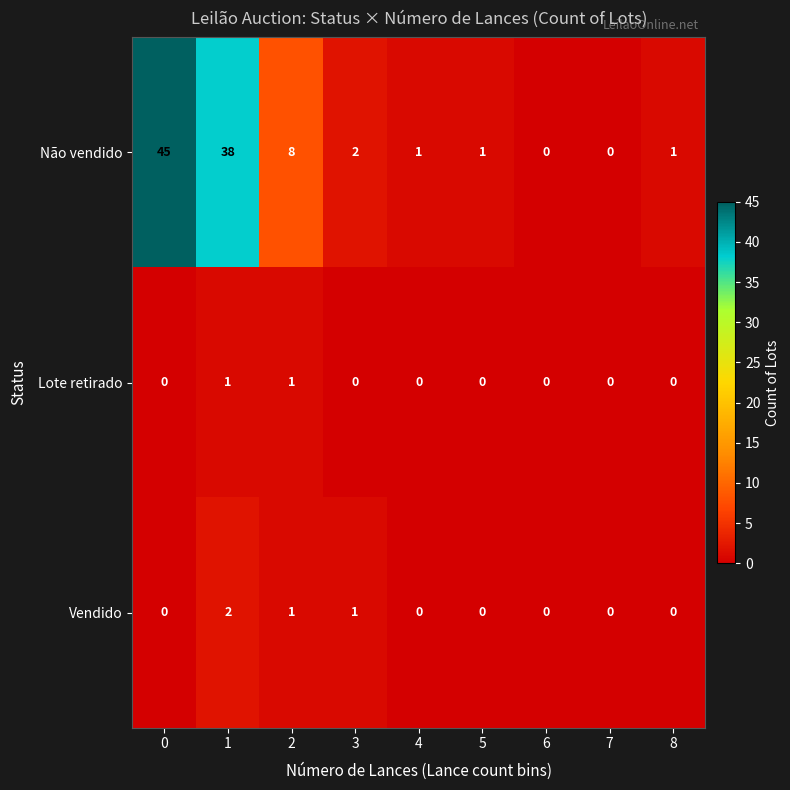

Reading left to right, transcribe all the data shown in this chart.

Não vendido: 0=45	1=38	2=8	3=2	4=1	5=1	6=0	7=0	8=1
Lote retirado: 0=0	1=1	2=1	3=0	4=0	5=0	6=0	7=0	8=0
Vendido: 0=0	1=2	2=1	3=1	4=0	5=0	6=0	7=0	8=0